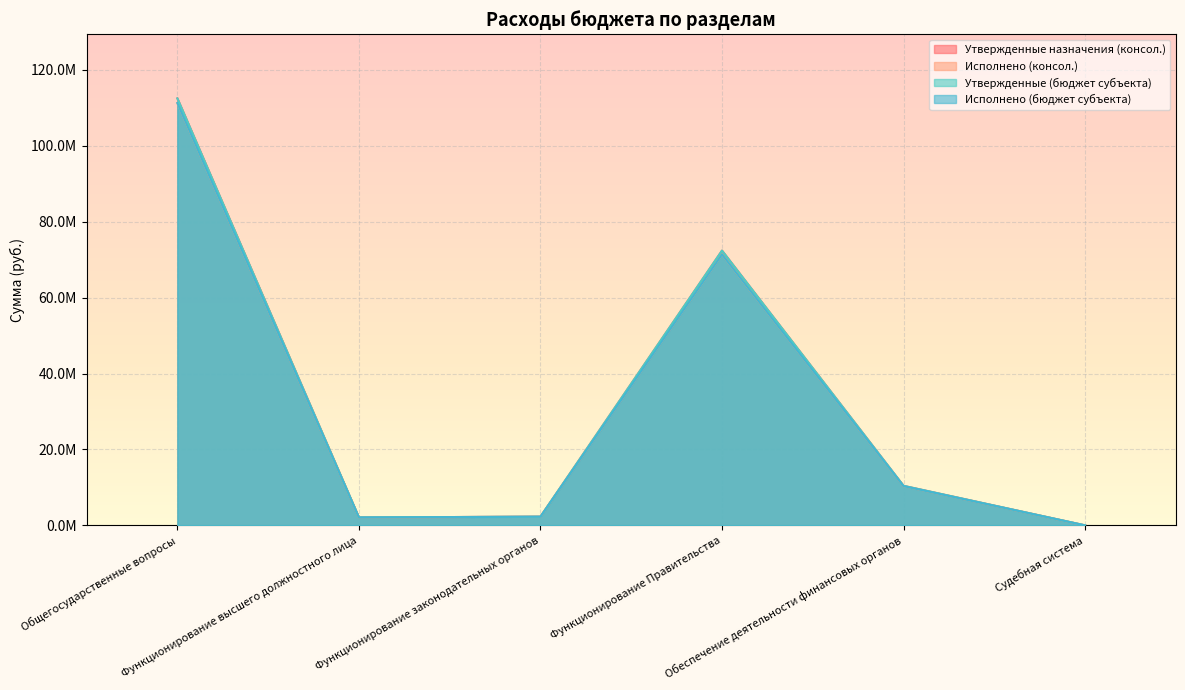

True or false: Исполнено (бюджет субъекта) and Исполнено (консол.) cross at least once.

False